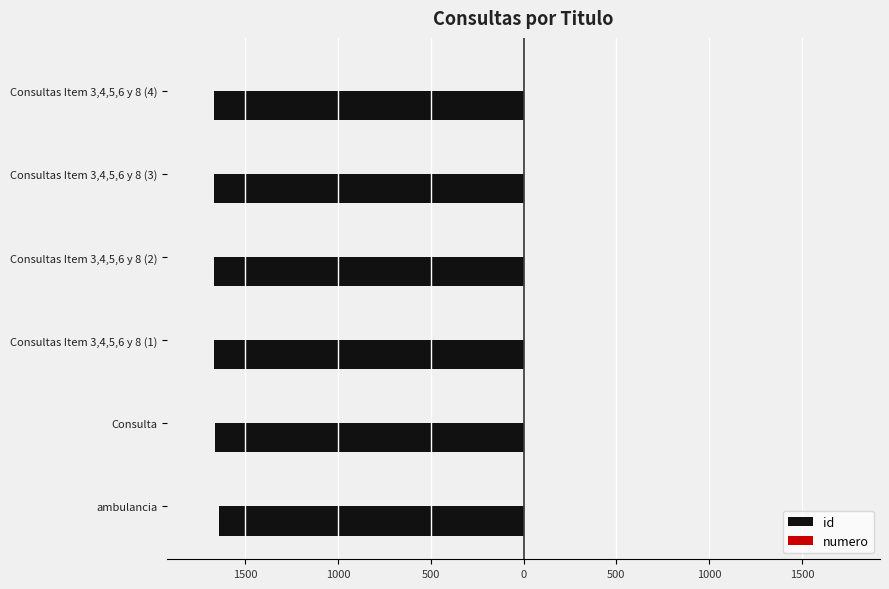

How many values in the numero series are below 4?

3